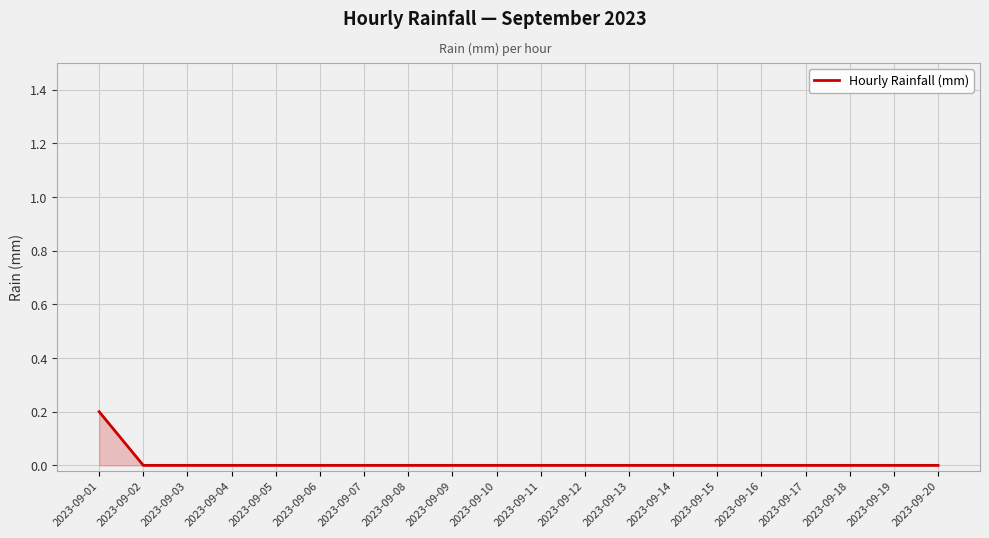

How many lines are shown in the chart?

1